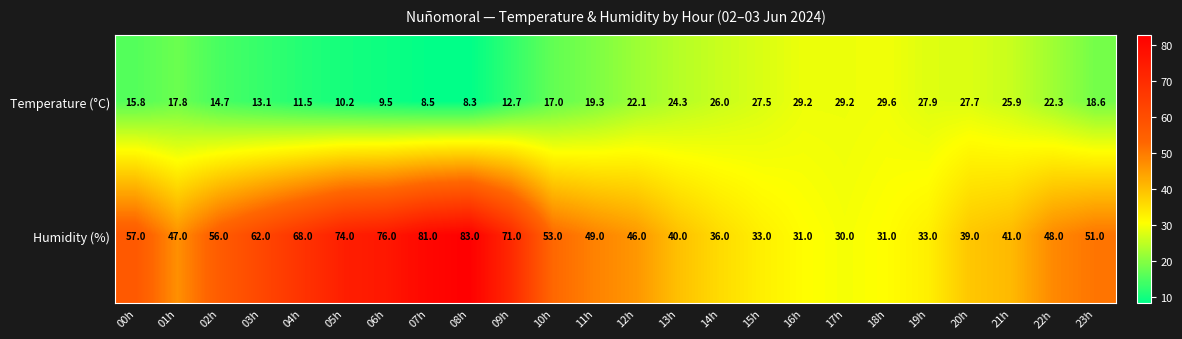

Count the number of categories in the chart.

24